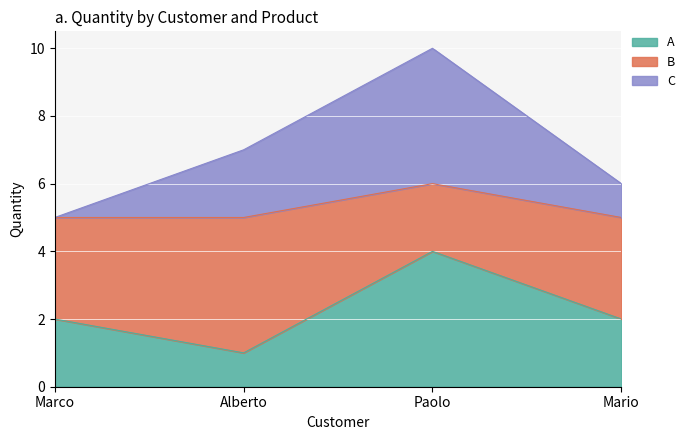

What position from the left is Paolo?

3